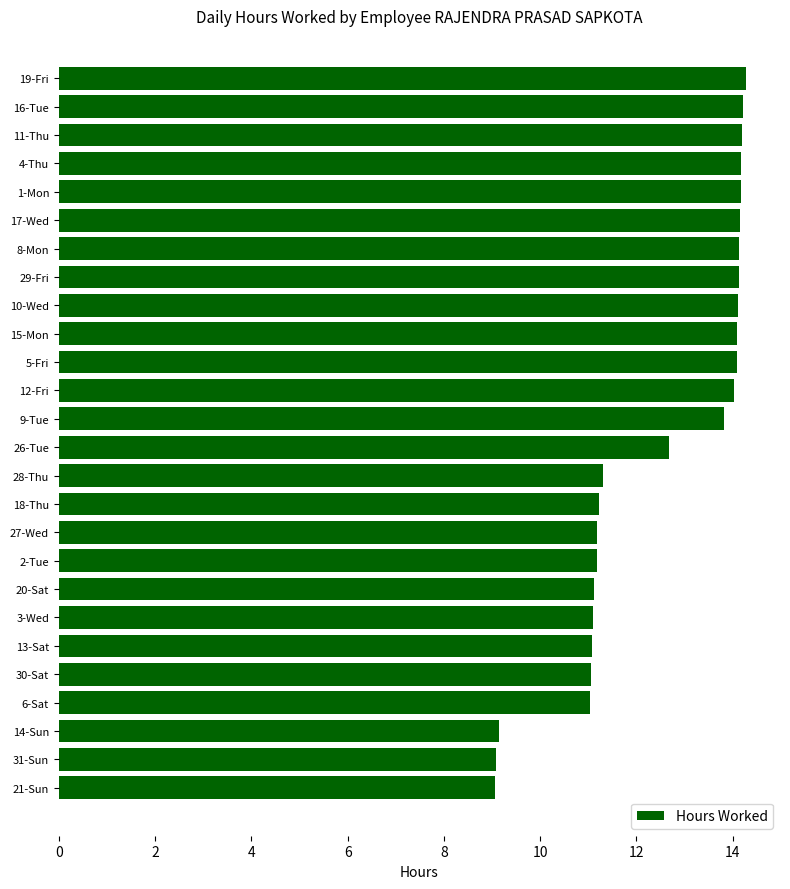

Between 15-Mon and 21-Sun, which is larger?

15-Mon